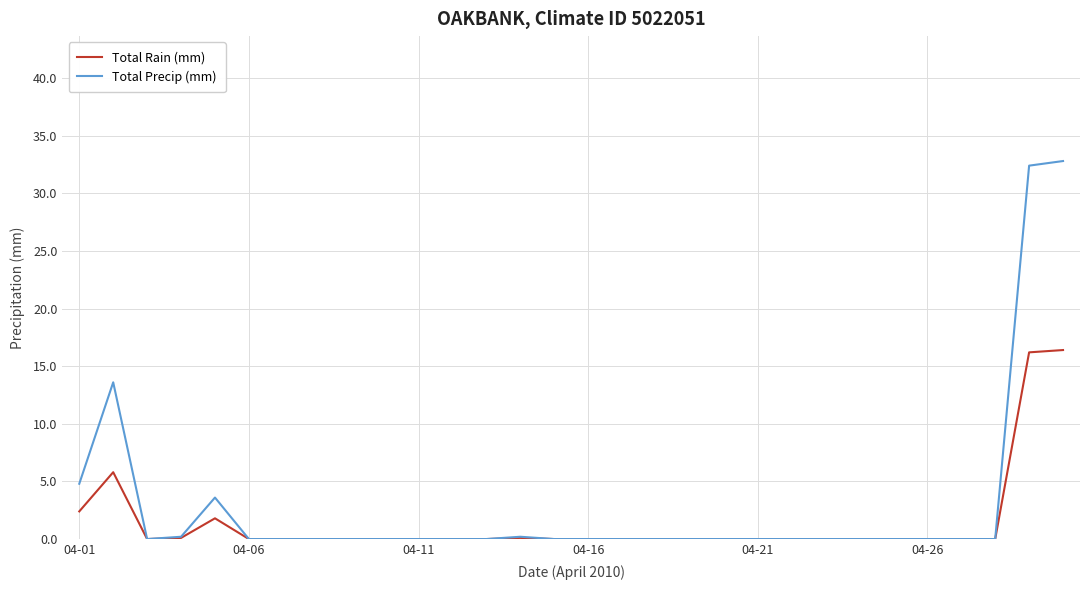

List the series in order of their peak value, highest first.

Total Precip (mm), Total Rain (mm)